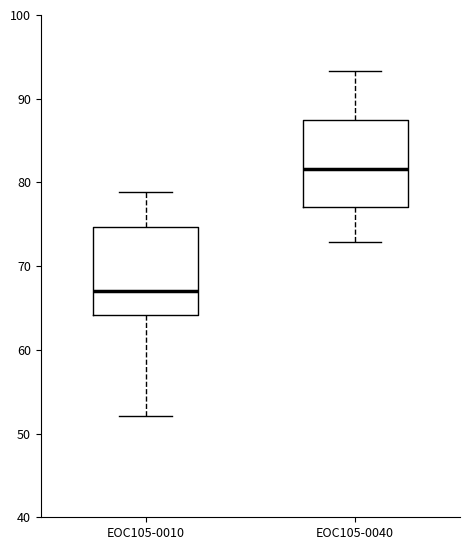

Reading left to right, read every box against the y-axis: the position of its median line, the range the box covers, and the ends of its whiskers. The values are not printed on the chart, so give them approximately, as read against the axis.

EOC105-0010: median 67, box 64 to 75, whiskers 52 to 79
EOC105-0040: median 82, box 77 to 88, whiskers 73 to 93